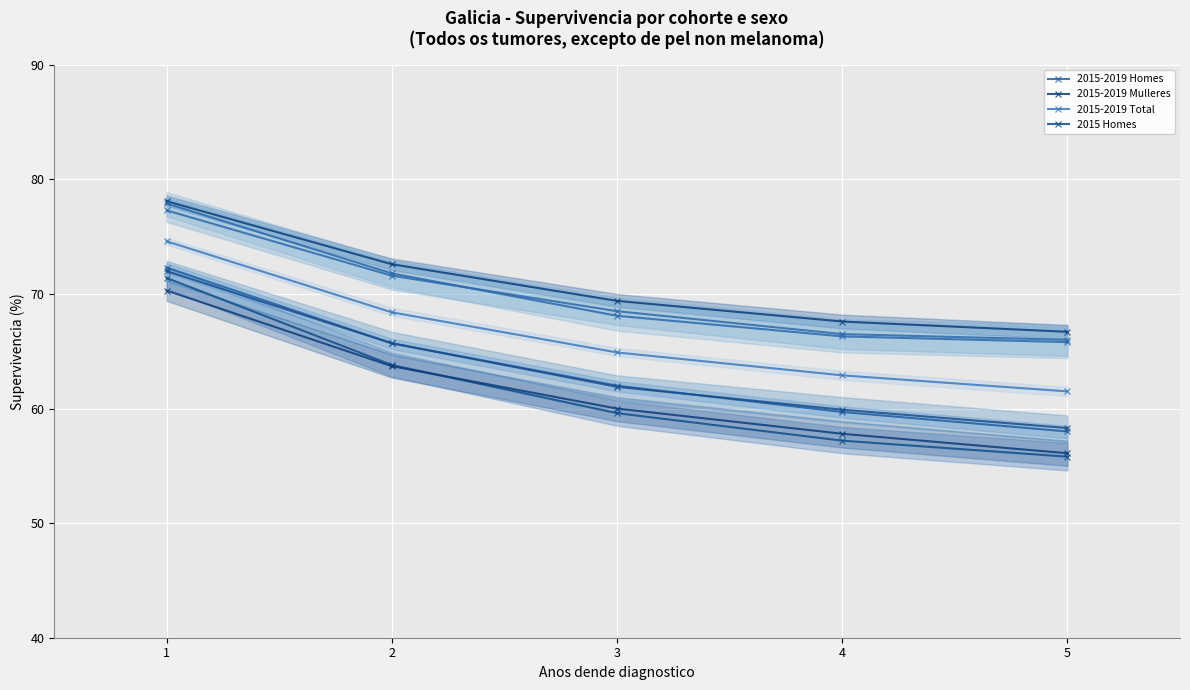

True or false: Limite superior and Supervivencia cross at least once.

False